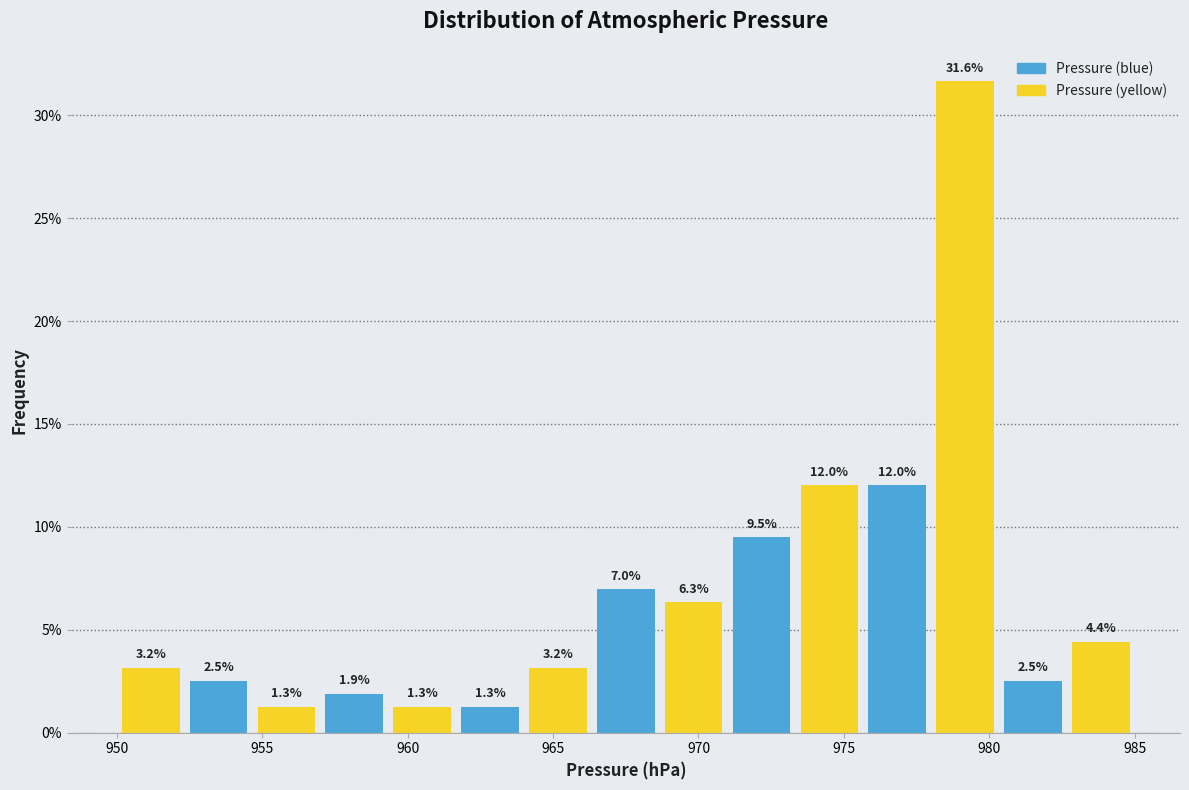

Which range on the x-axis has the tallest bar?

978.0 to 980.5